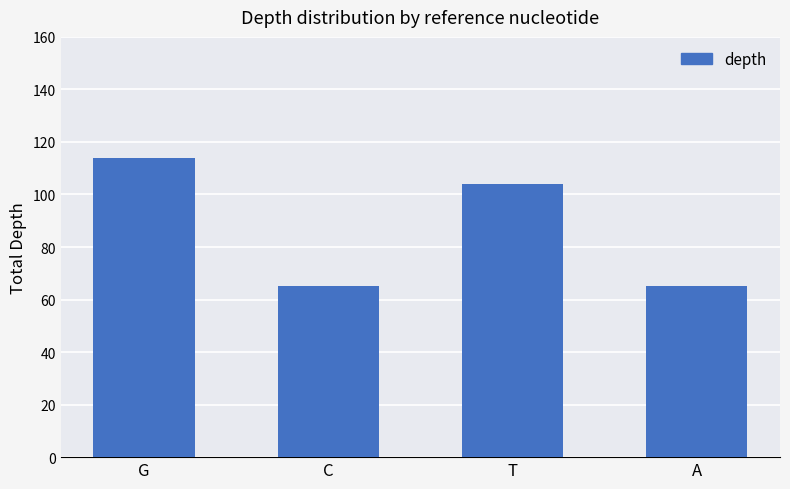

What is the maximum value shown in the chart?

114